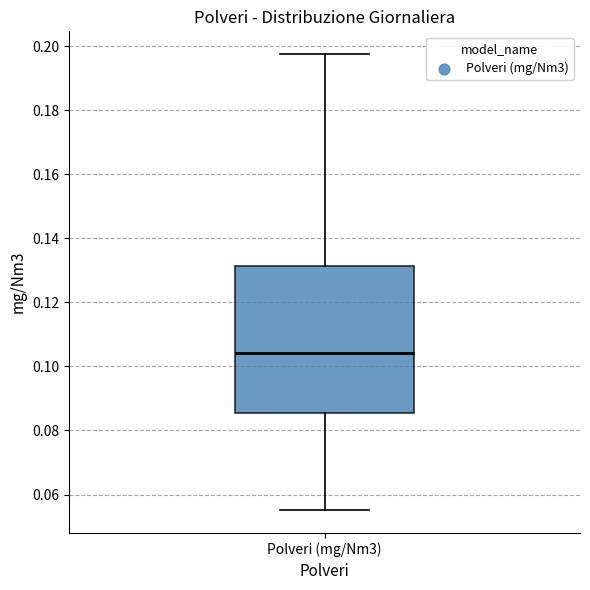

Where does the median line of the box for Polveri (mg/Nm3) sit on the y-axis? The values are not printed on the chart, so give them approximately, as read against the axis.

0.104